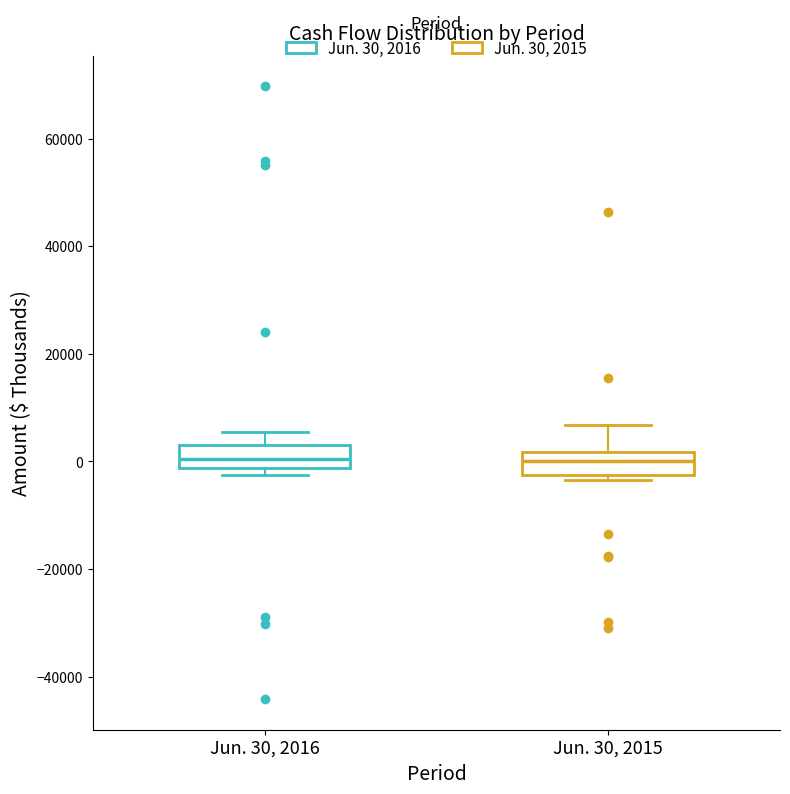

Reading left to right, transcribe this box plot: for each box, give where its median line is, the range the box spans, and where its two whiskers end, as read against the y-axis. The values are not printed on the chart, so give them approximately, as read against the axis.

Jun. 30, 2016: median 0, box -2000 to 2000, whiskers -2000 (just below the box's lower edge) to 6000
Jun. 30, 2015: median 0, box -2000 to 2000, whiskers -4000 to 6000